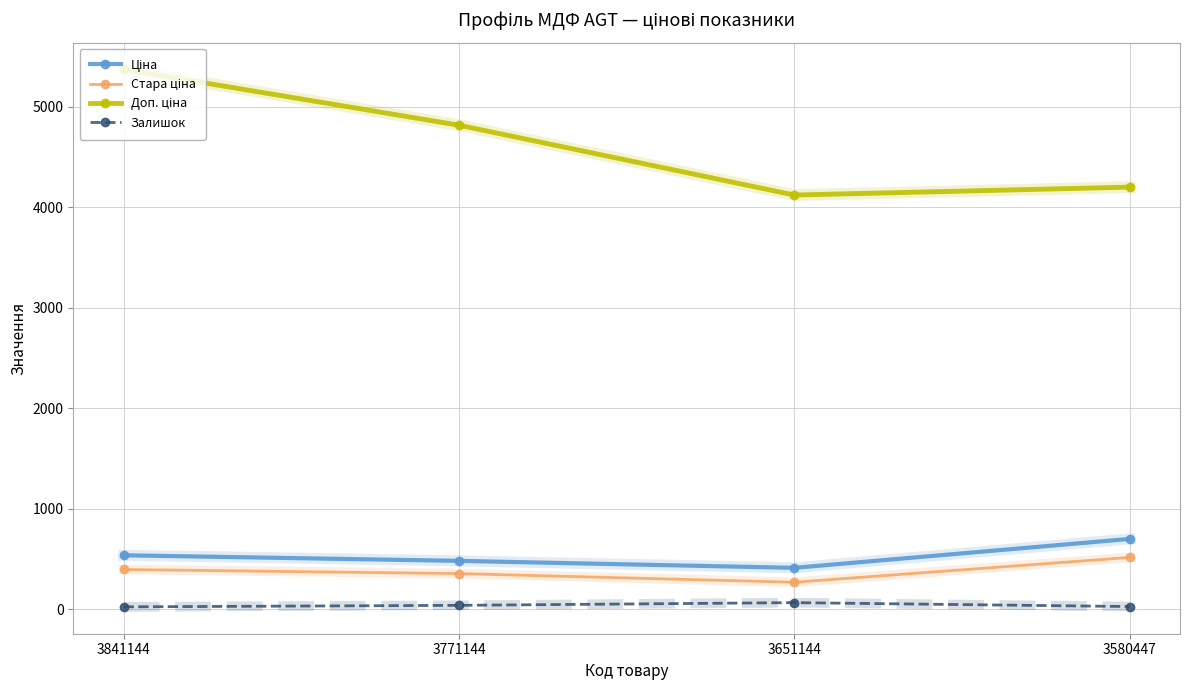

What is the greatest value displayed?

5373.8